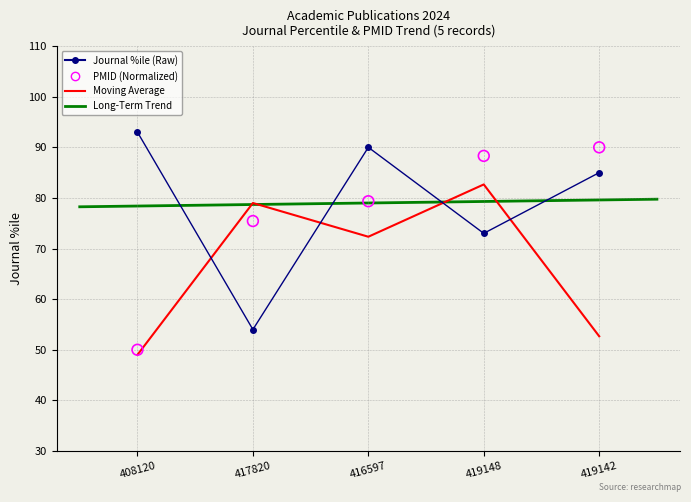

At which category is the sum across all series the highest?

419142